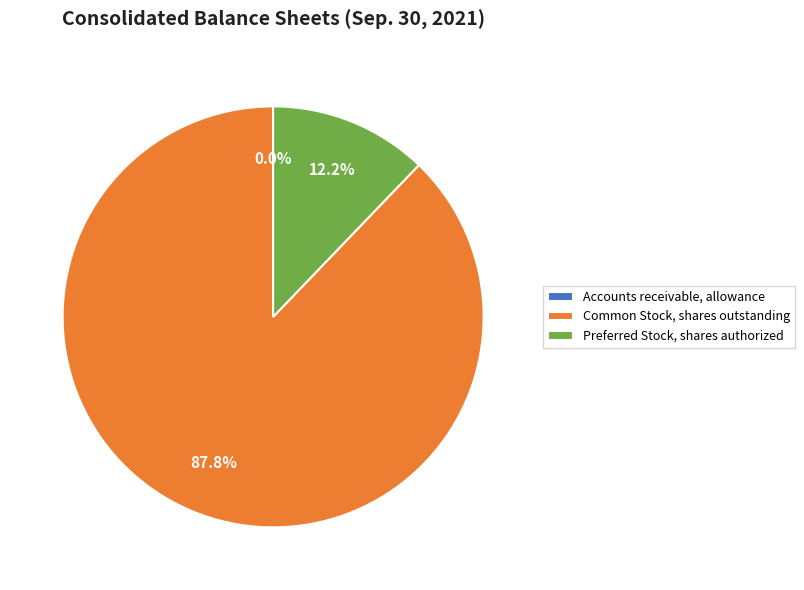

Approximately how many times larger is the value at Common Stock, shares outstanding compared to Preferred Stock, shares authorized?

7.2